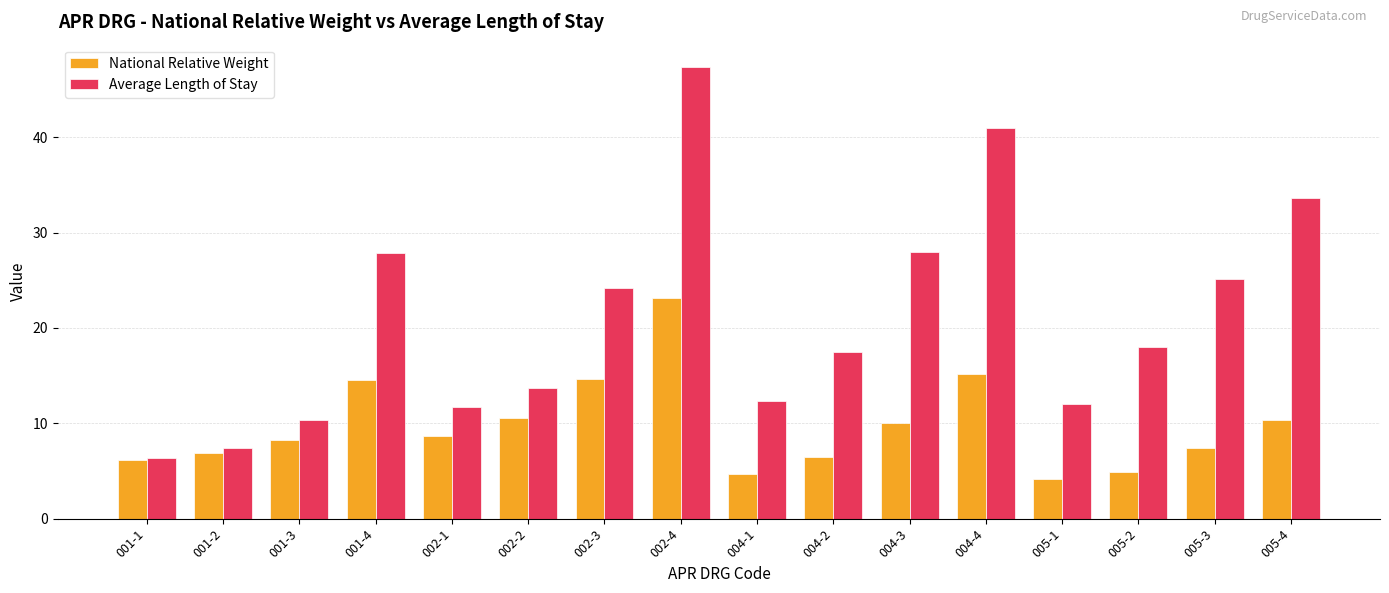

What position from the left is 004-4?

12